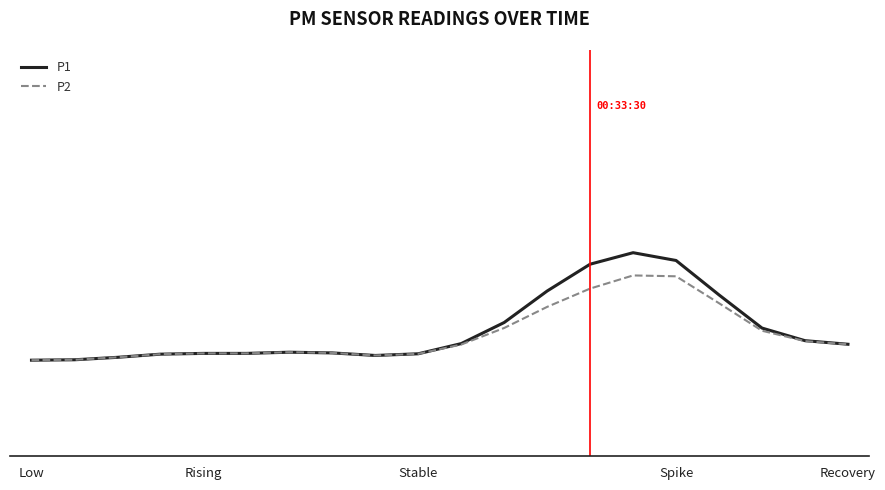

What are all the series names shown in the legend?

P1, P2